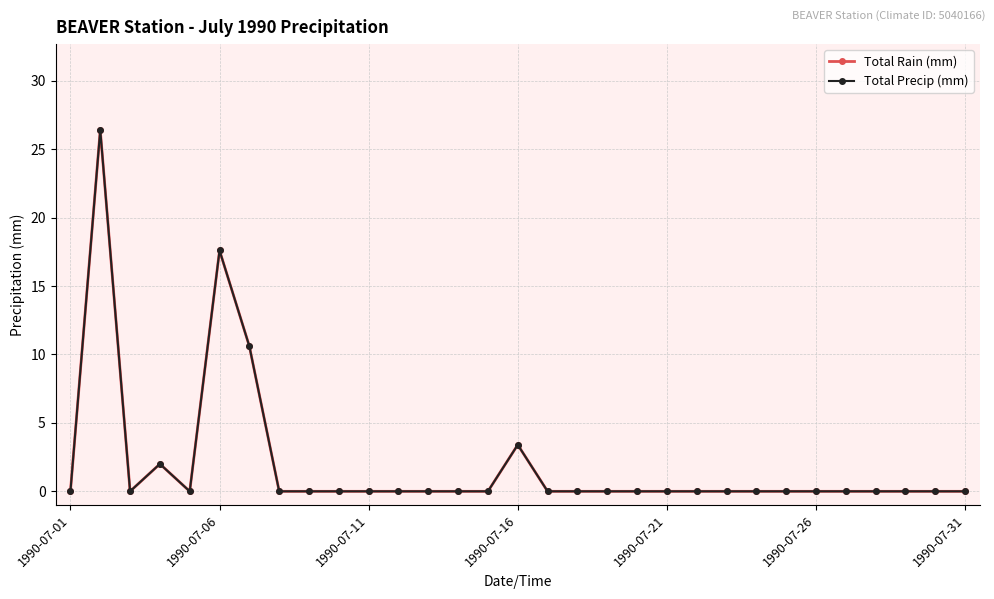

What is the maximum value for Total Precip (mm)?

26.4